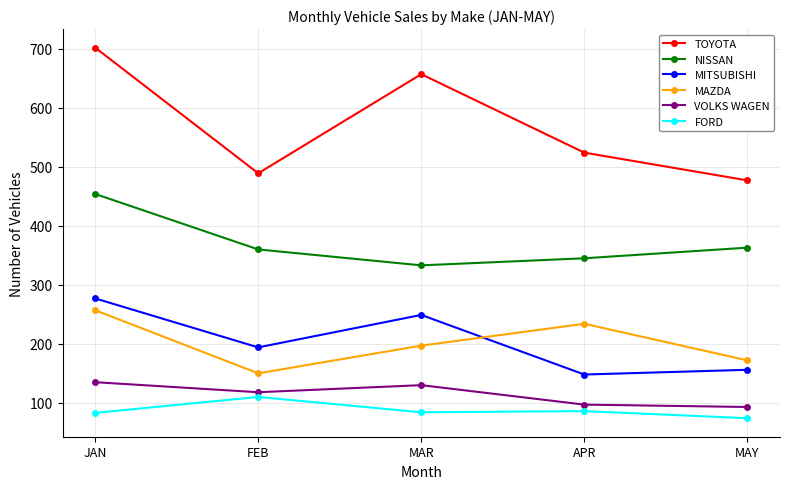

What is the sum of all MAZDA values?

1010